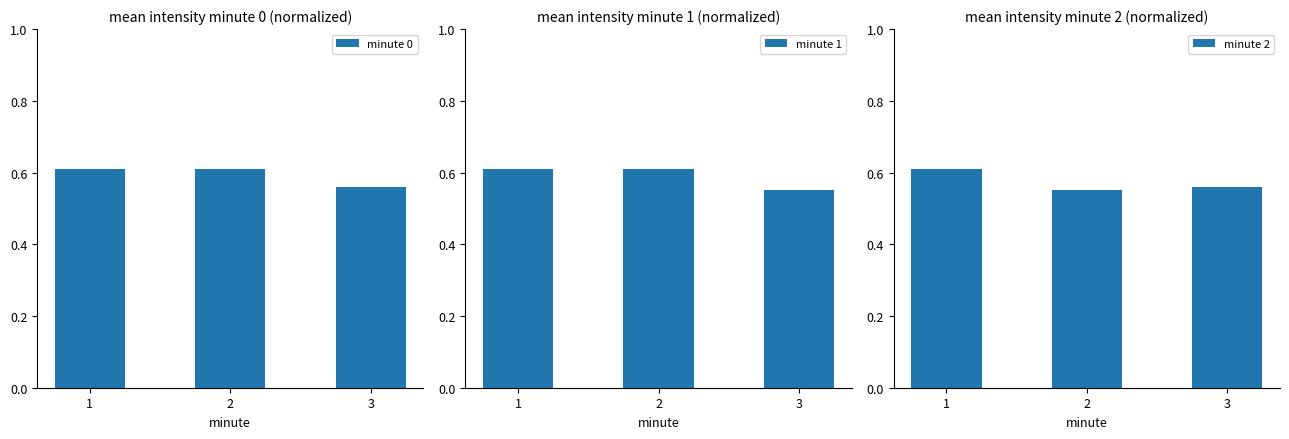

The value of minute 1 at 1 is 0.6. True or false?

True